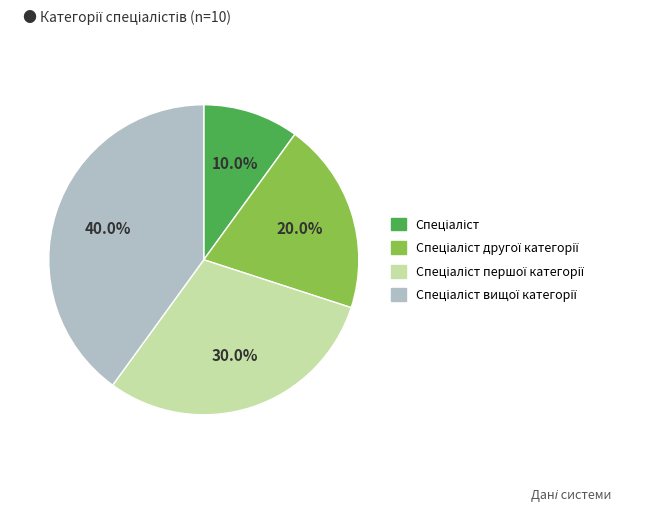

Is there any slice that represents more than half of the pie?

No